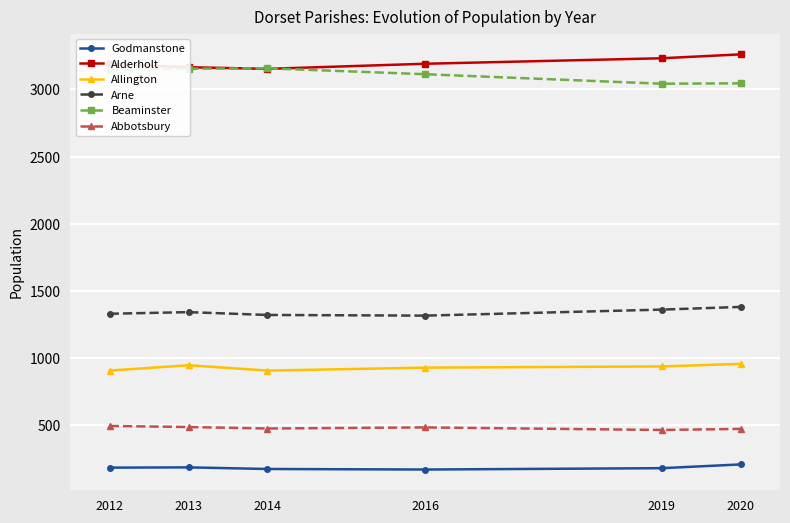

What is the value of the Godmanstone point at the 1st from the left?

179